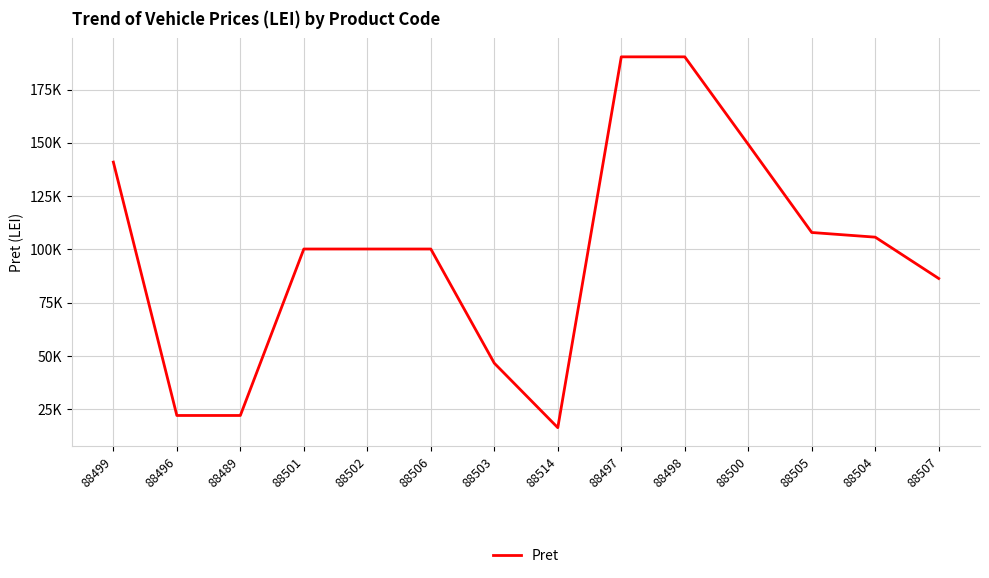

The chart shows a value of 63424 at 88504. True or false?

False